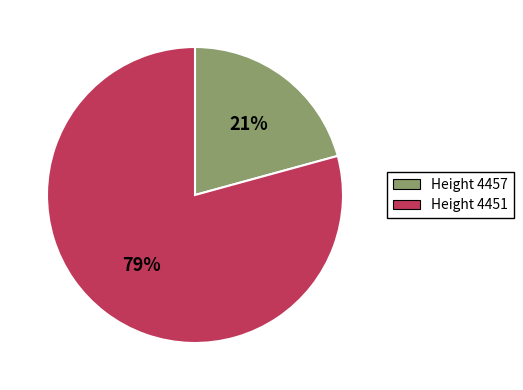

Is there any slice that represents more than half of the pie?

Yes